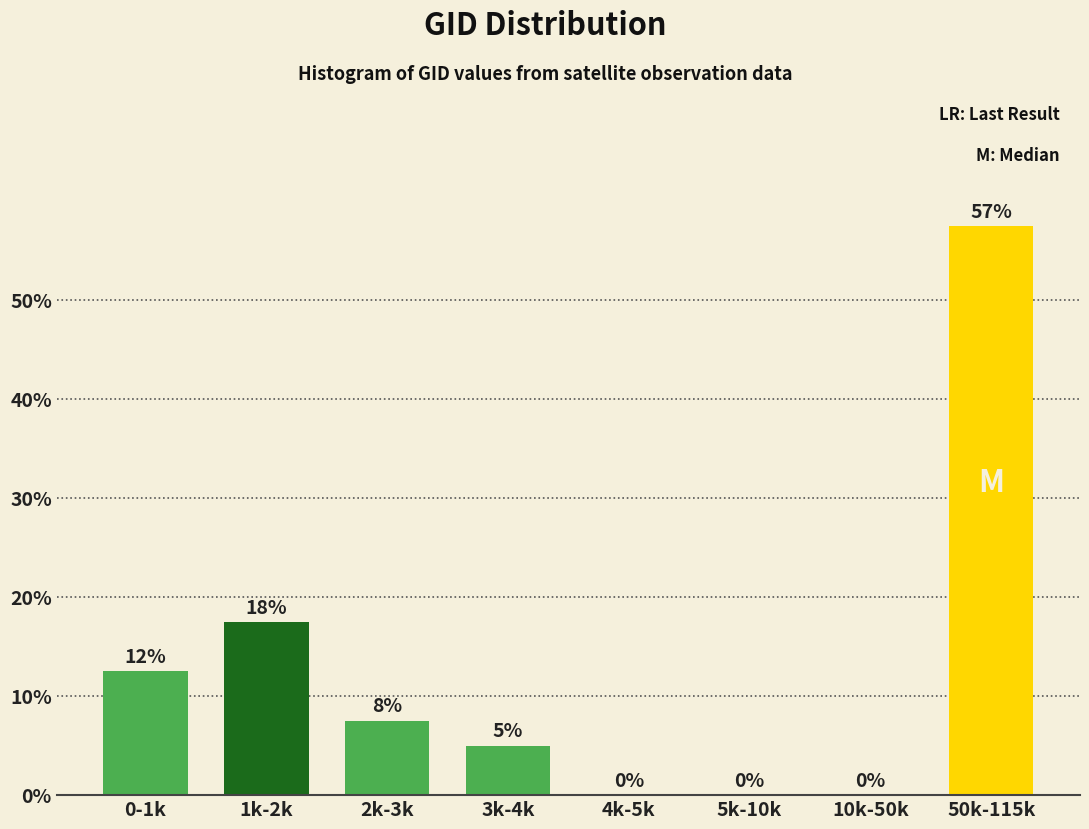

Which has a higher value, 5k-10k or 50k-115k?

50k-115k